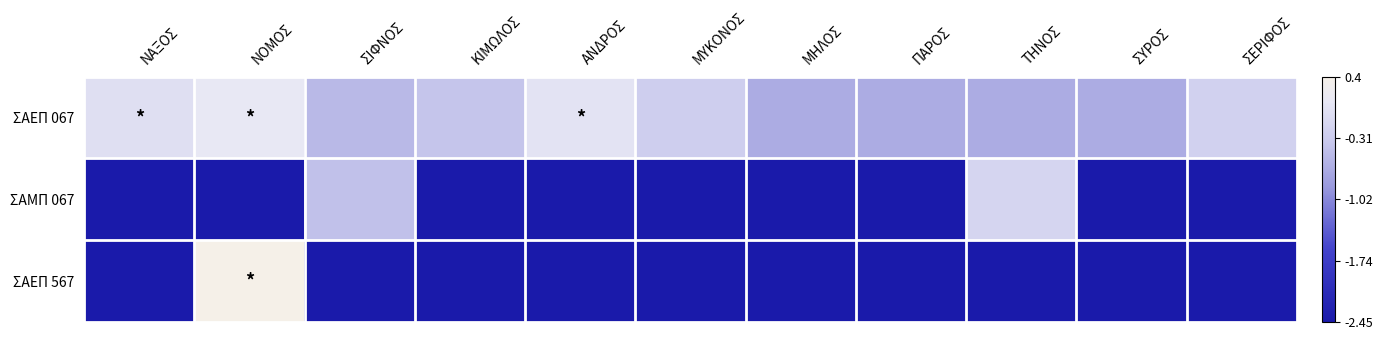

Which series has the largest total across all categories?

ΣΑΕΠ 067